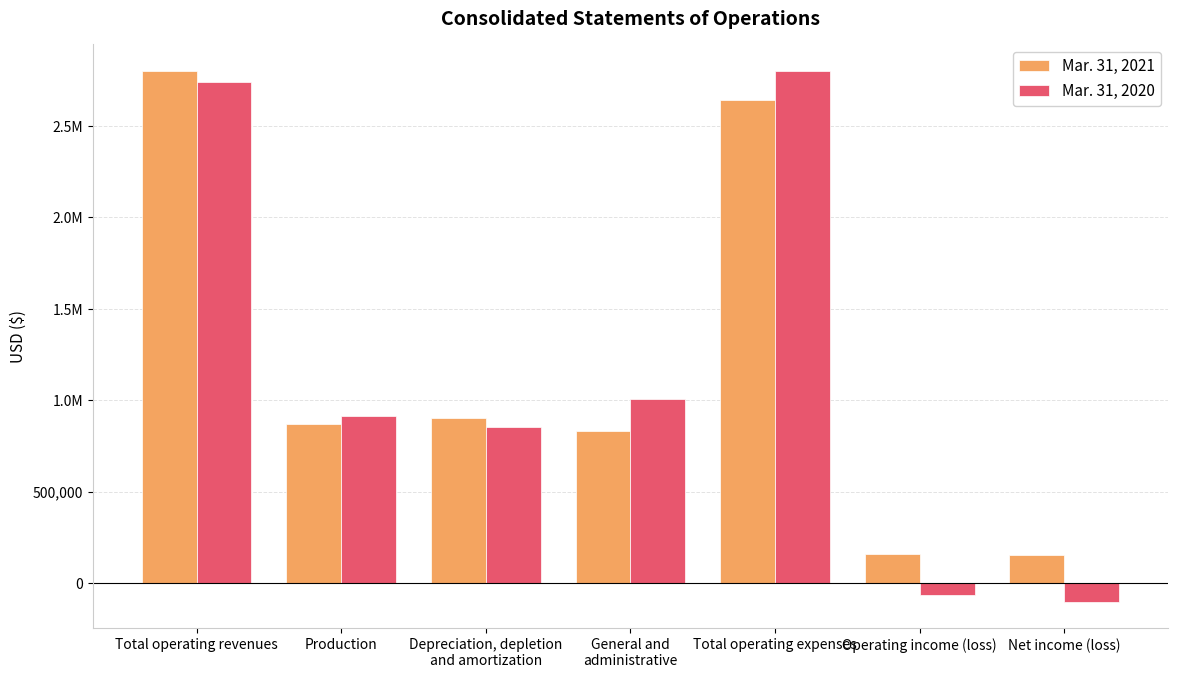

What is the difference between the Mar. 31, 2021 values at Total operating revenues and Total operating expenses?

158701